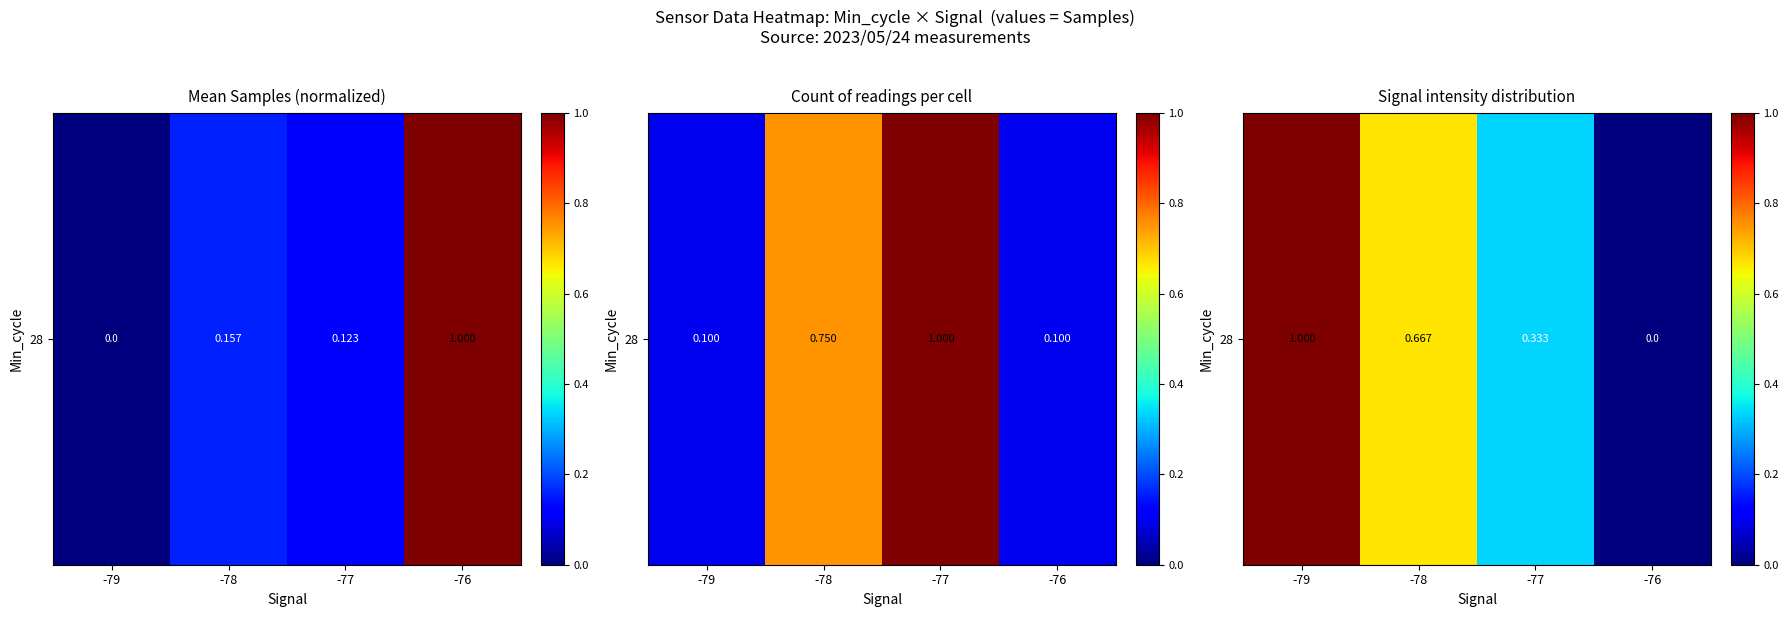

Count the number of data series in this chart.

1